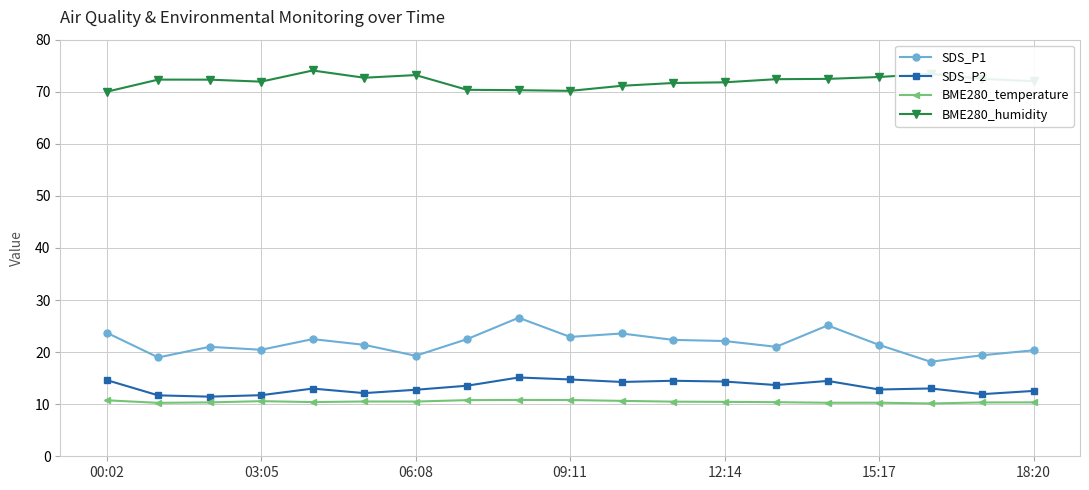

True or false: SDS_P1 and BME280_temperature intersect in this chart.

False